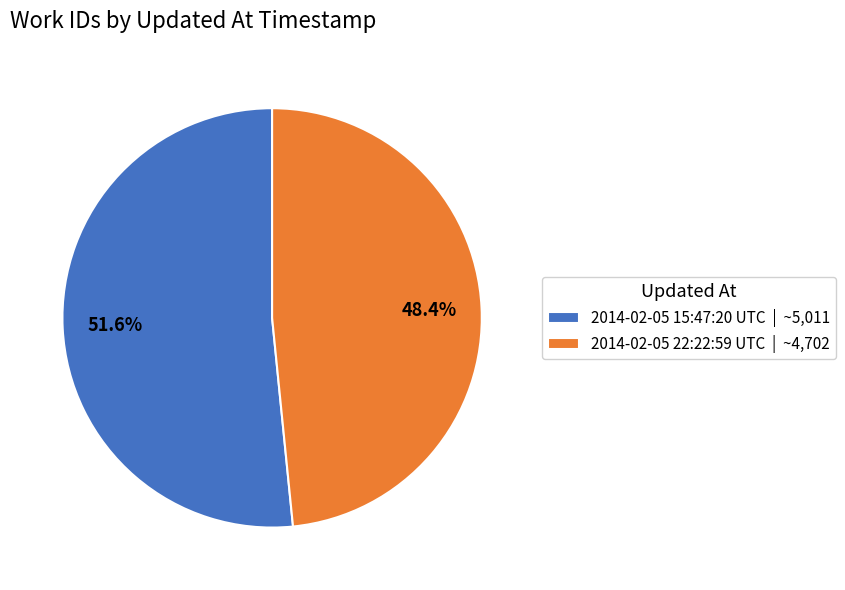

Do 2014-02-05 22:22:59 UTC and 2014-02-05 15:47:20 UTC together represent more than half of the pie?

Yes